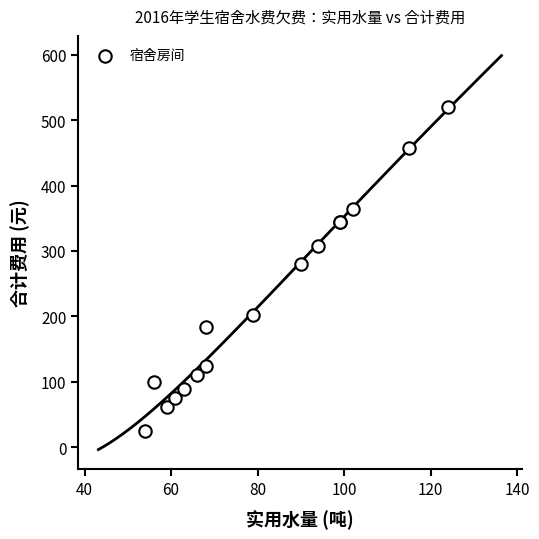

What Y value in the scatter plot is closest to 272?

280.0